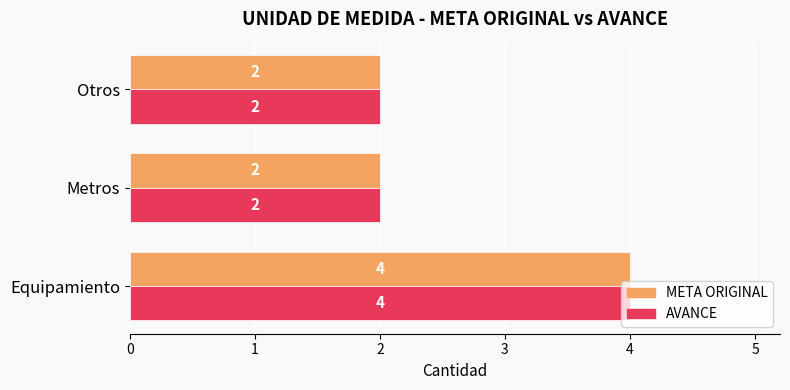

What is the maximum value shown in the chart?

4